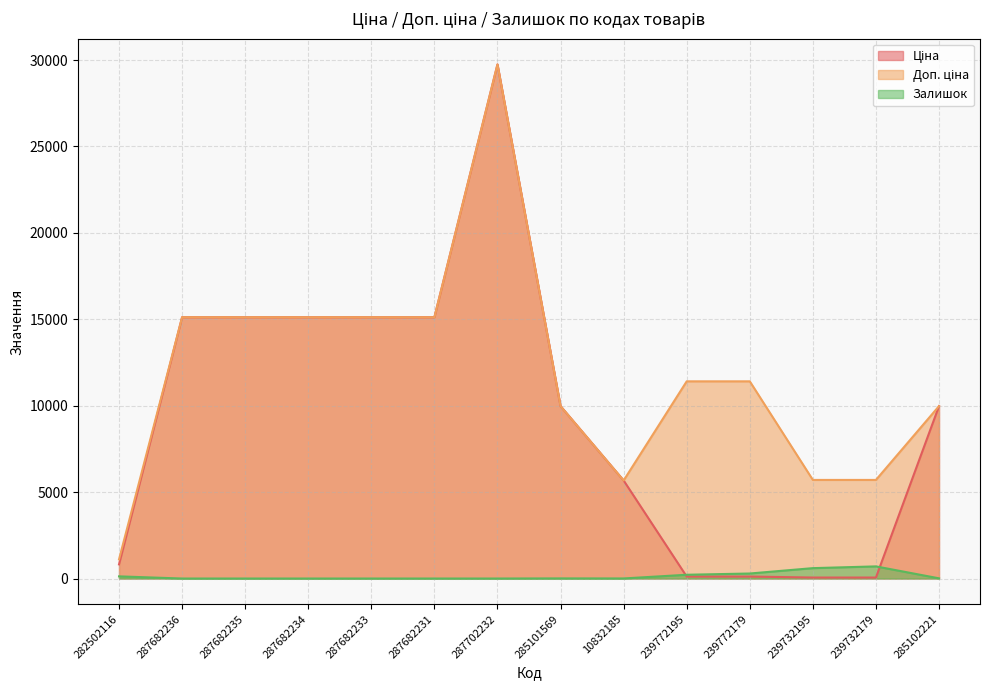

Reading left to right, list all the values displayed in this chart.

Ціна: 818.5	15120.0	15120.0	15120.0	15120.0	15120.0	29747.2	9975.0	5673.8	114.1	114.1	57.0	57.0	9975.0
Доп. ціна: 1109.2	15120.0	15120.0	15120.0	15120.0	15120.0	29747.2	9975.0	5673.8	11410.0	11410.0	5705.0	5705.0	9975.0
Залишок: 125.0	0.0	0.0	0.0	0.0	0.0	0.0	7.0	4.0	218.0	290.0	601.0	702.0	11.0